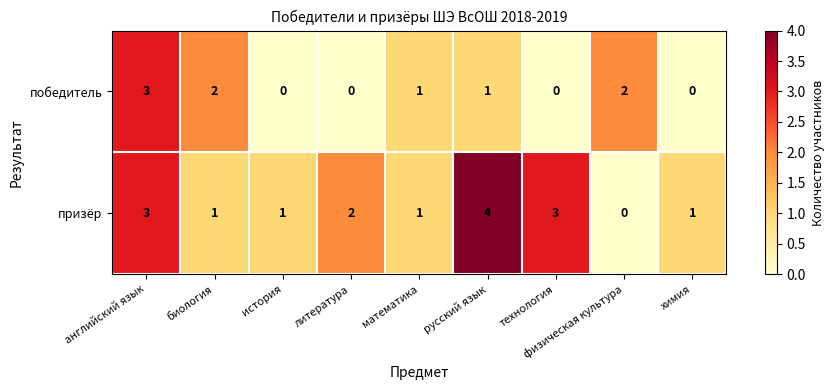

Count the победитель values in the range 0 to 2.

8